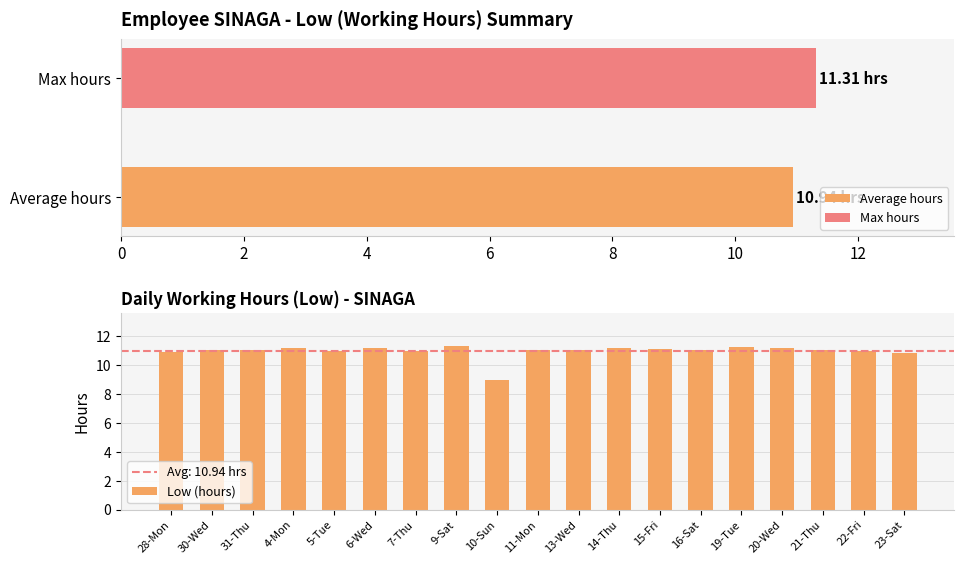

True or false: Low (hours) has a value of 11.1 at 4-Mon.

True